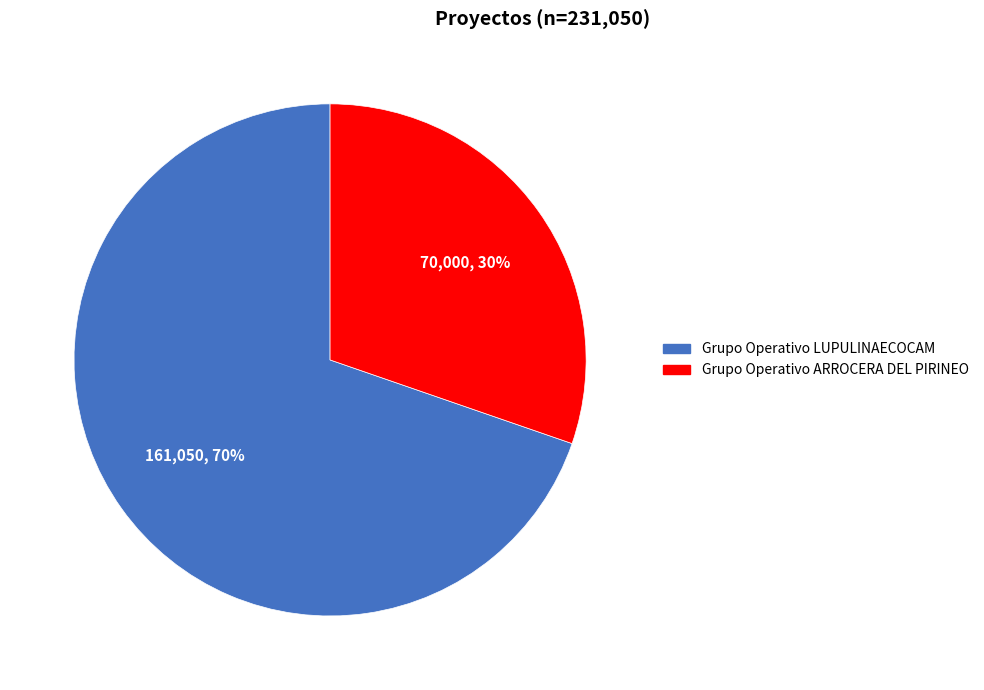

What is the smallest slice in the pie chart?

Grupo Operativo ARROCERA DEL PIRINEO